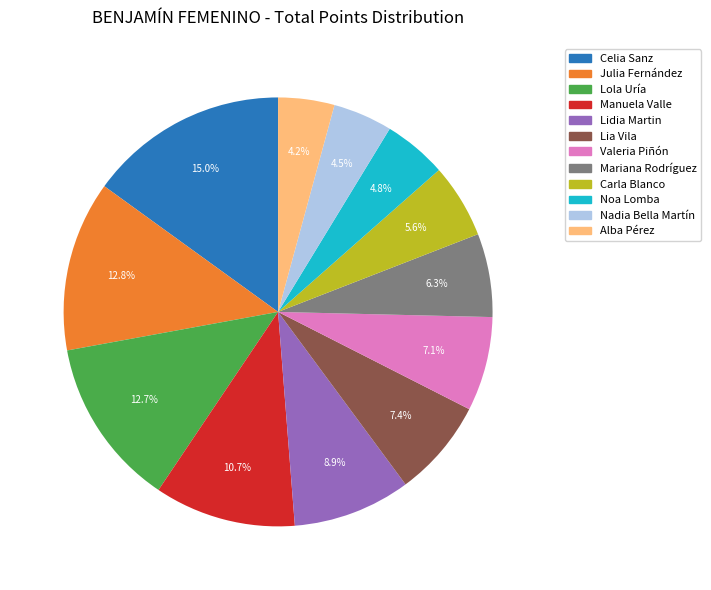

Is there a majority slice in this chart?

No